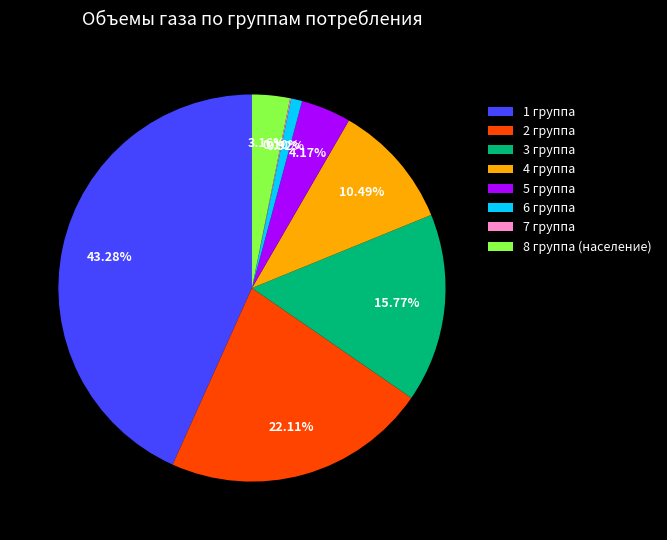

The 1 группа slice represents 43% of the pie. True or false?

True